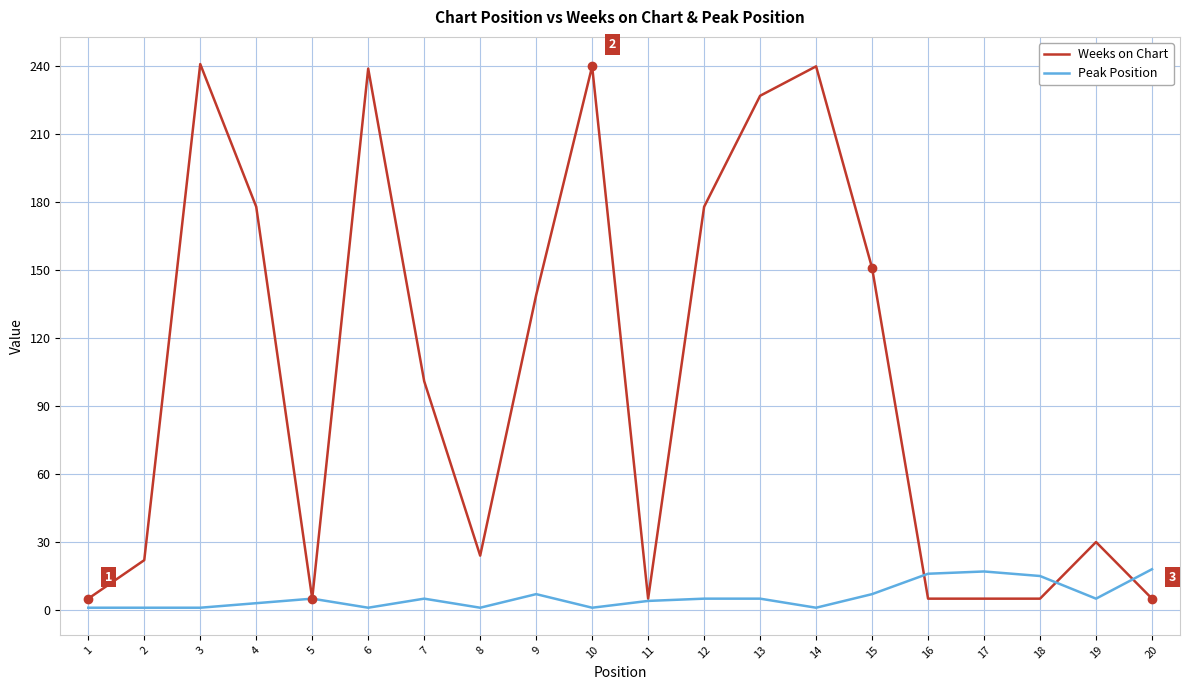

After their last crossing, which series has the higher values: Weeks on Chart or Peak Position?

Peak Position